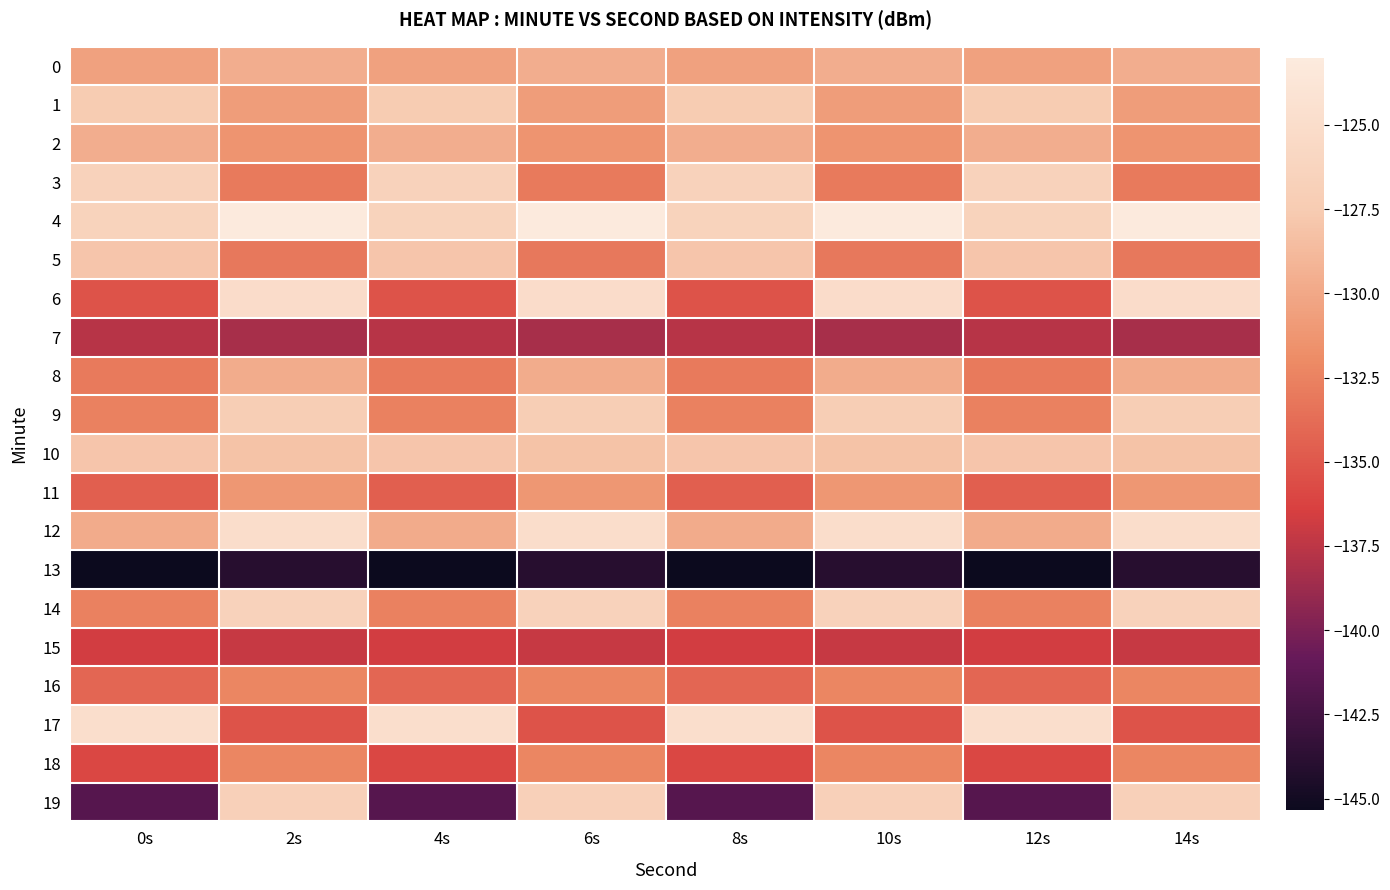

How many categories are shown in the chart?

8